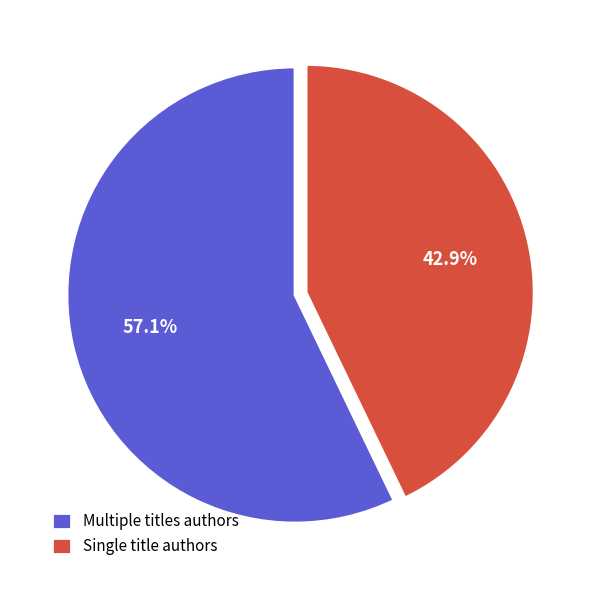

What percentage do Multiple titles authors and Single title authors together represent?

100.0%